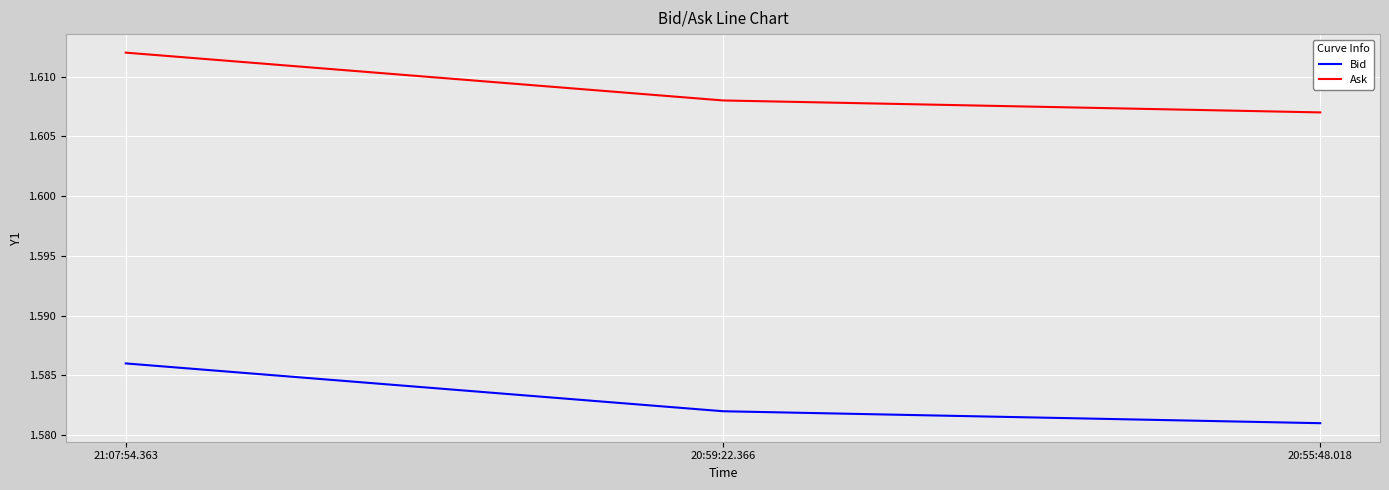

Rank the series by their average value, from lowest to highest.

Bid, Ask